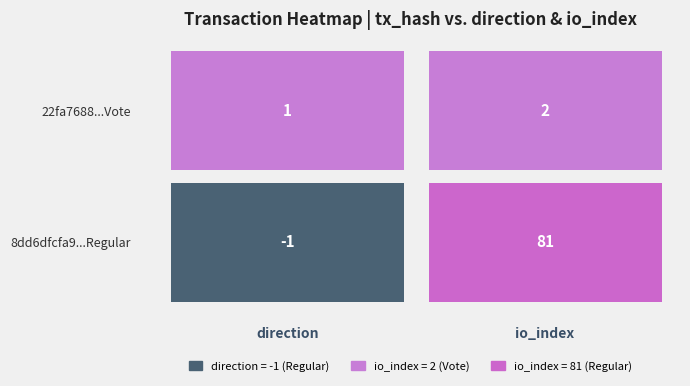

How many data points in 22fa768869fc560dd3cb4946a29f00079b16b49 are less than 2?

1